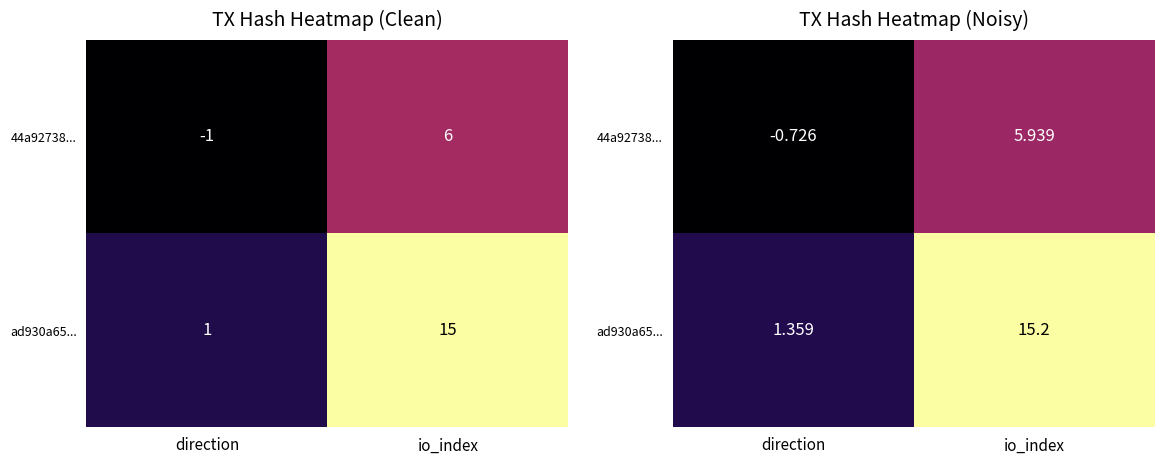

Which category has the highest value across all series?

io_index